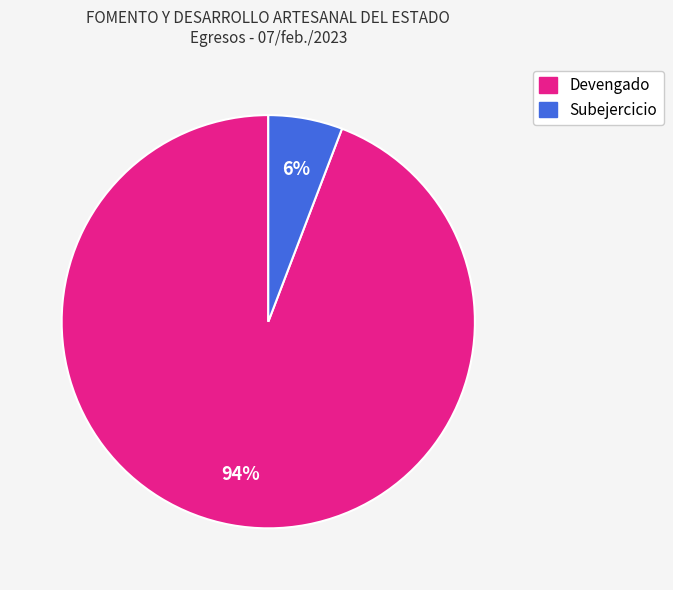

To the nearest percent, what is the combined percentage of Subejercicio and Devengado?

100%